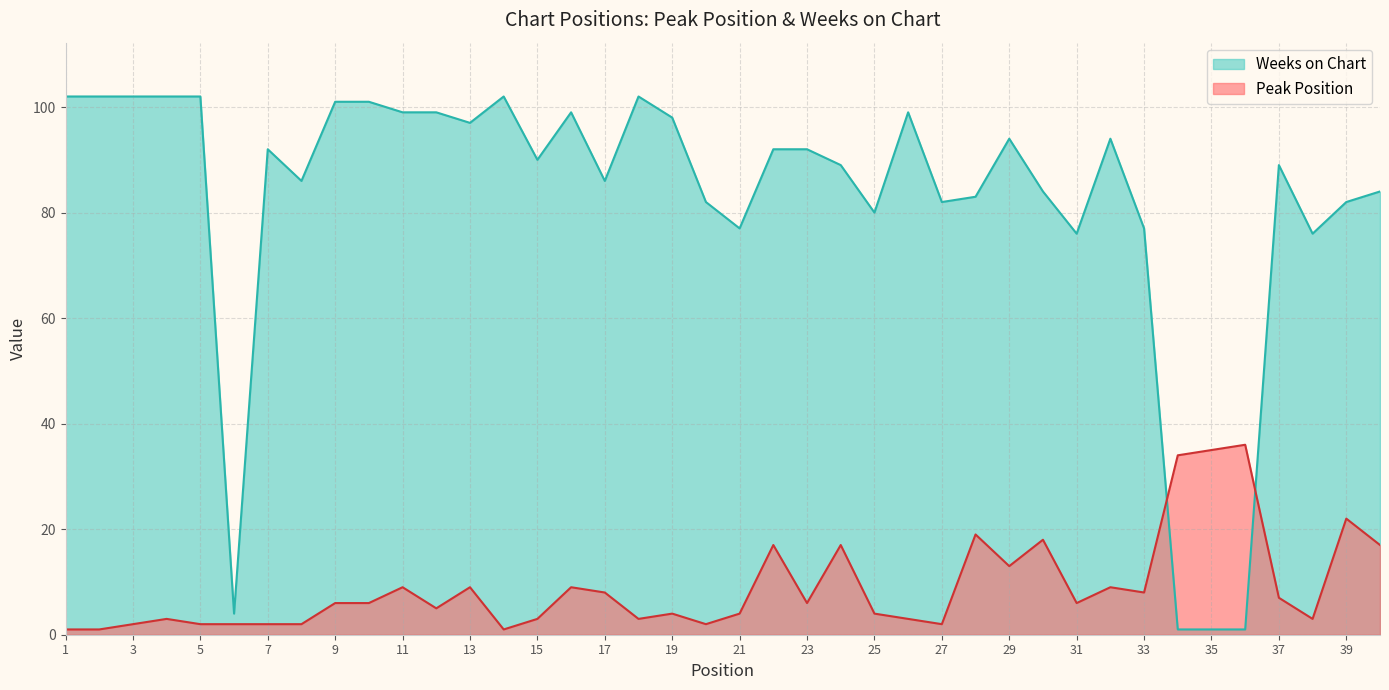

What is the minimum value for Peak Position?

1